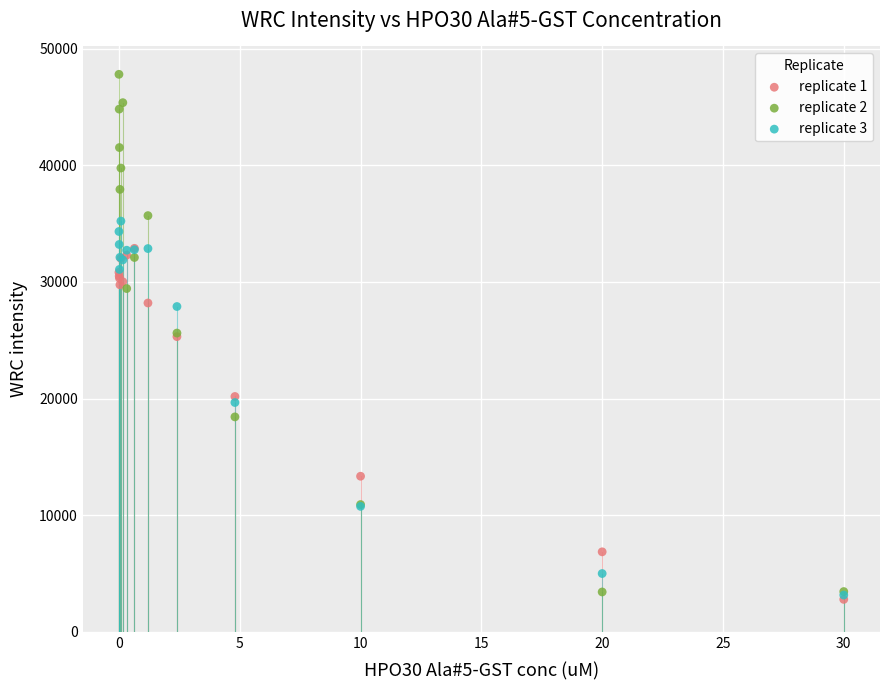

What are all the series names shown in the legend?

replicate 1, replicate 2, replicate 3